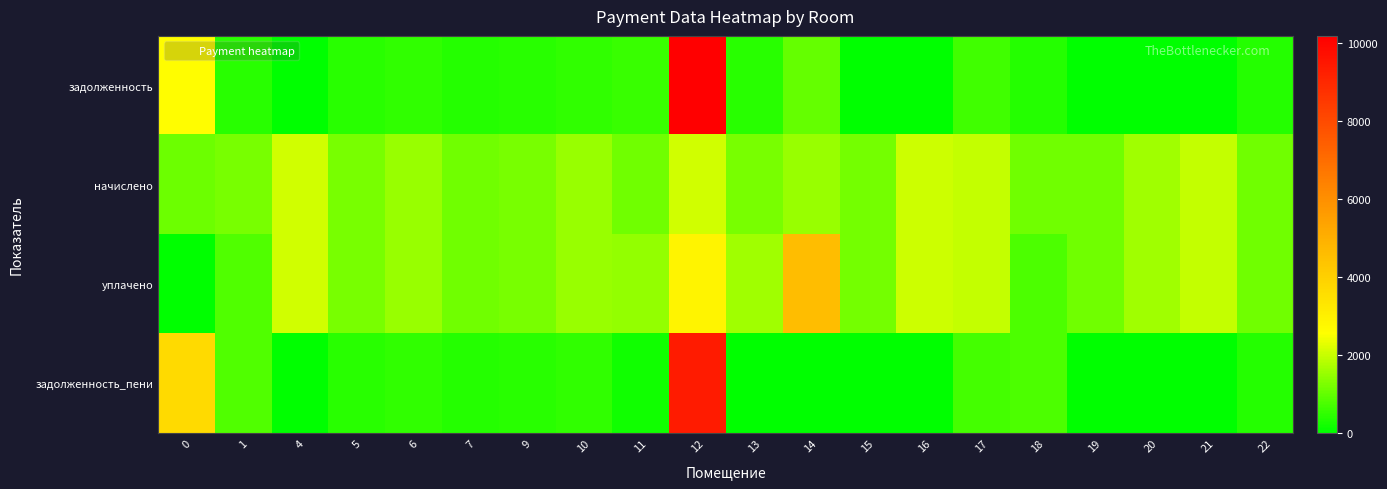

Which series has the widest spread of values?

задолженность